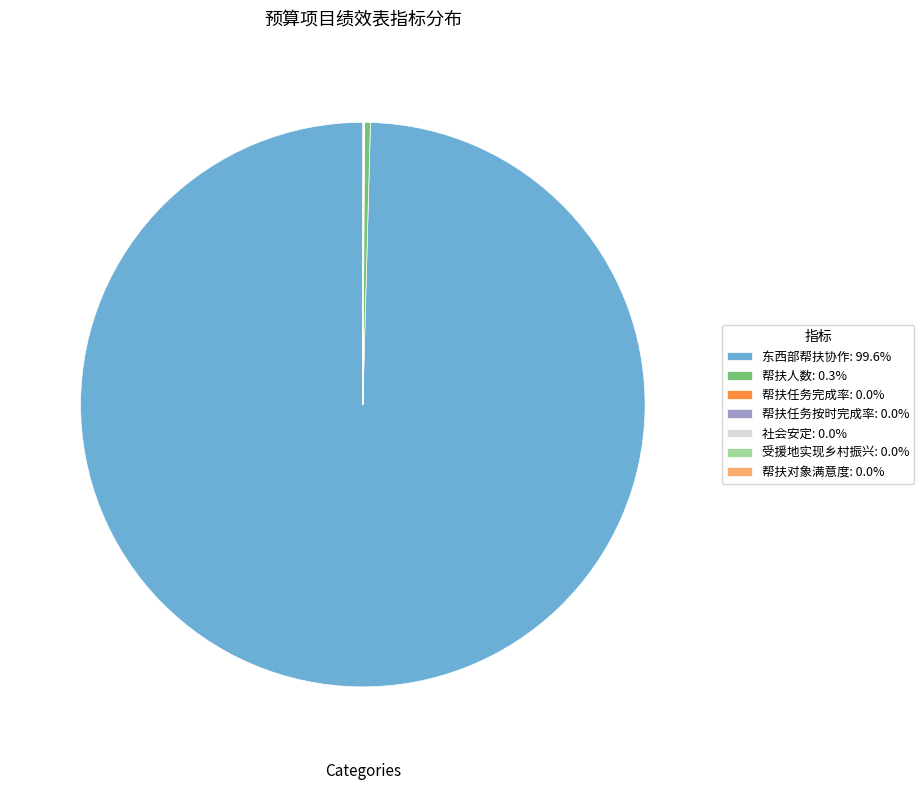

Do 东西部帮扶协作: 99.6% and 帮扶人数: 0.3% together represent more than half of the pie?

Yes